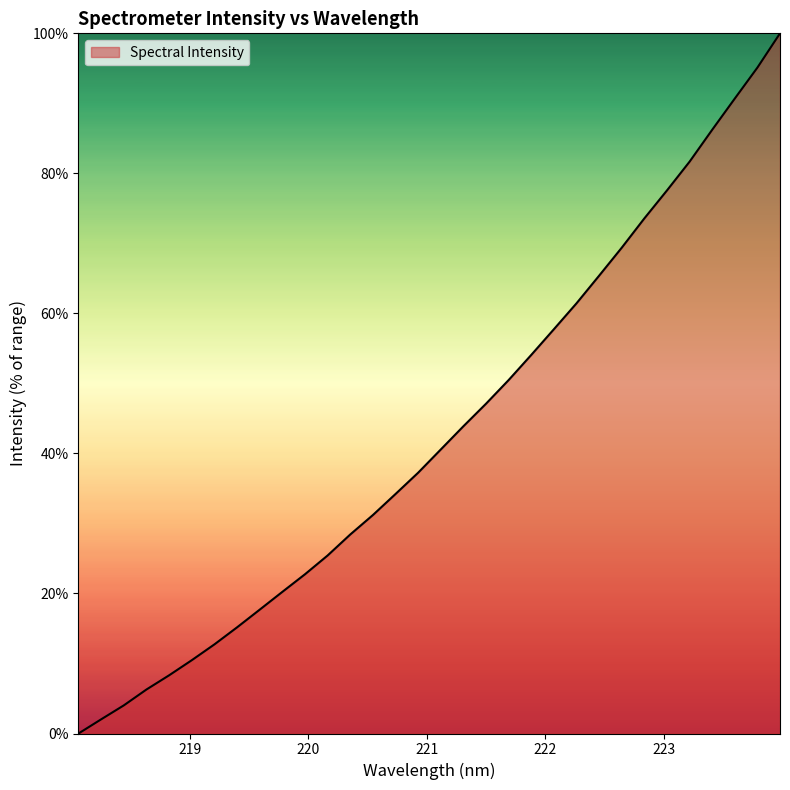

What is the difference between the maximum and minimum values?

100.0